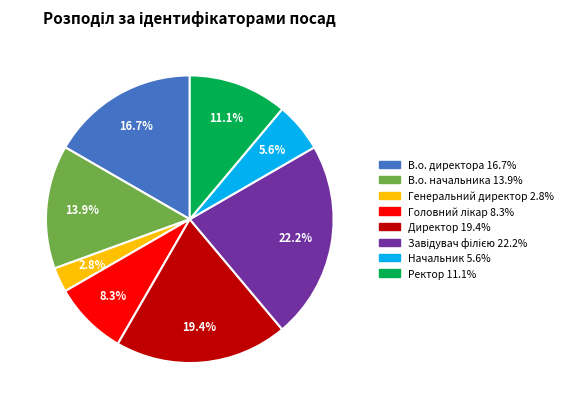

How many segments does this pie chart have?

8